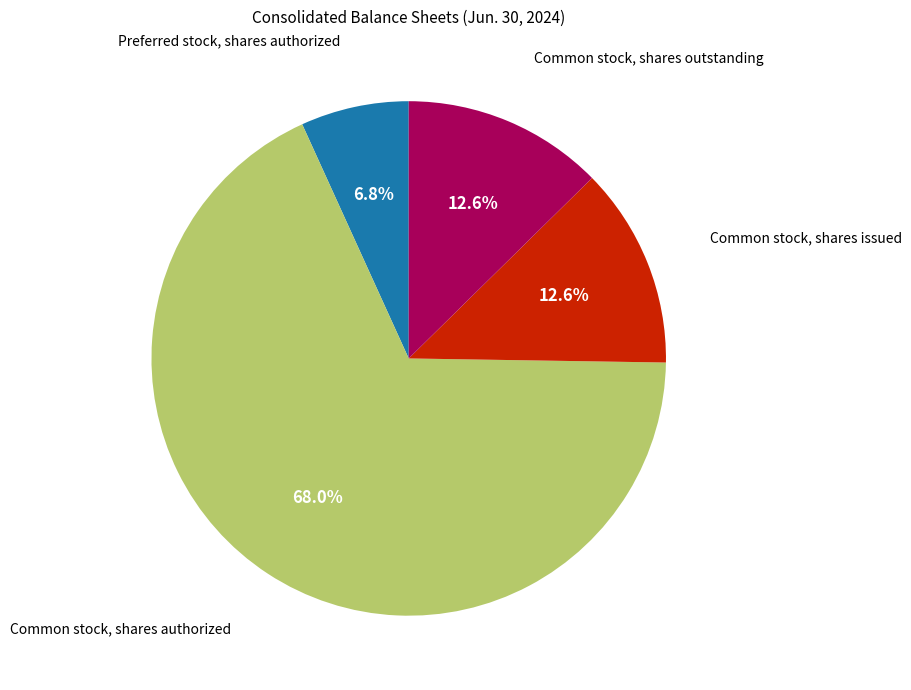

Does any single category account for the majority?

Yes